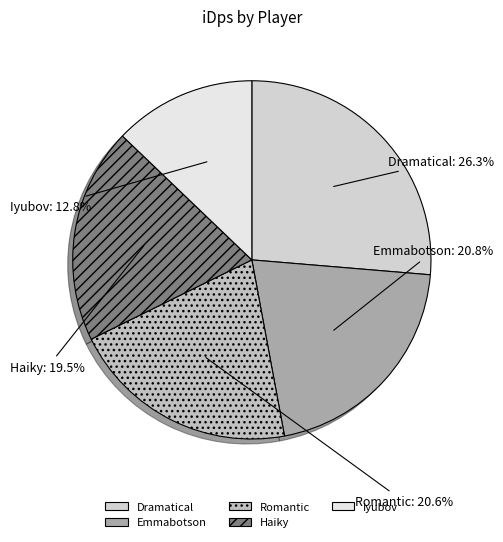

What is the total percentage of Haiky and Romantic?

40.1%